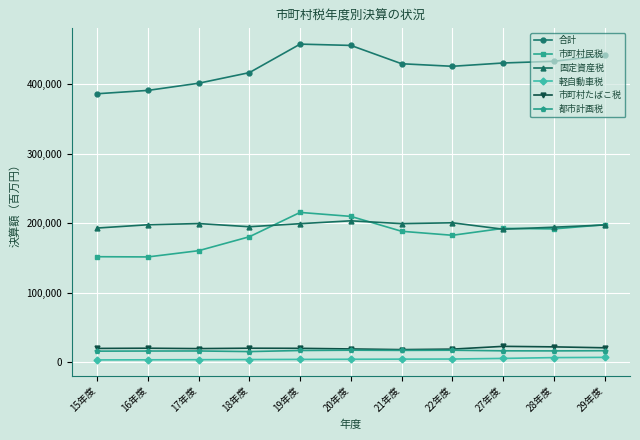

What value does the 市町村たばこ税 series have at 15年度?

20166